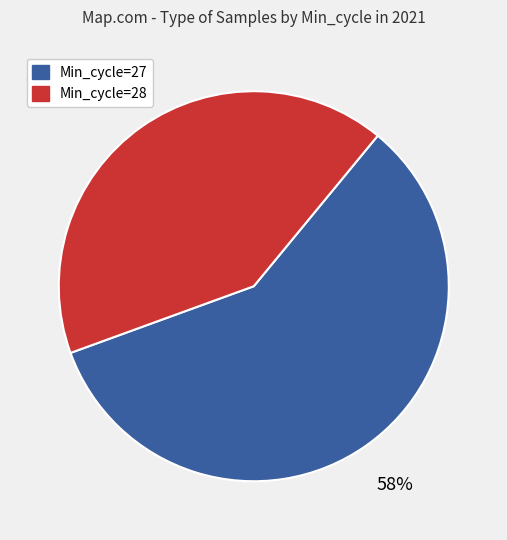

To the nearest percent, what is the average slice percentage?

50%